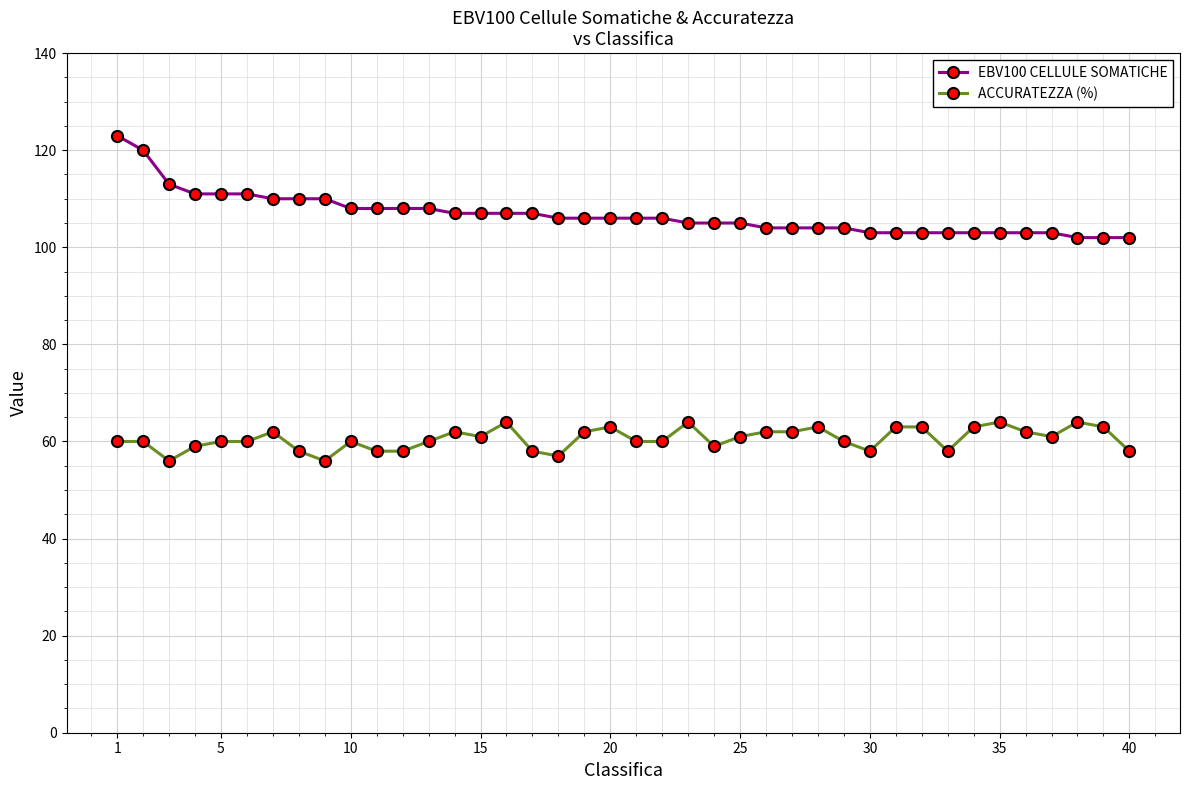

What is the sum of all ACCURATEZZA (%) values?

2422